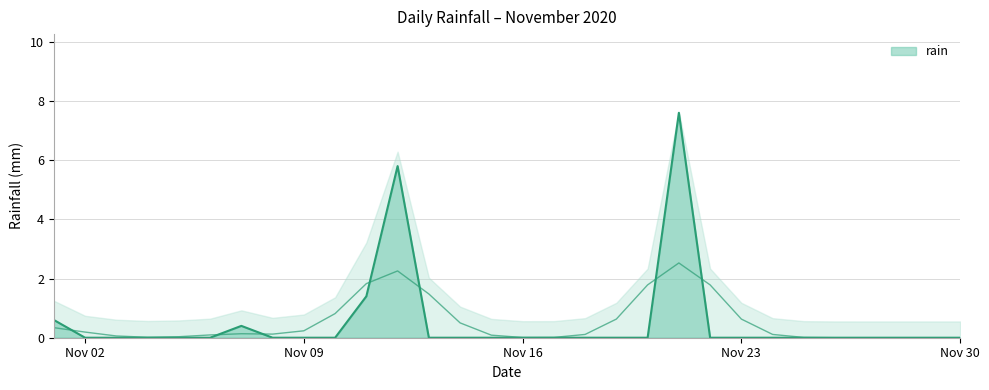

Is it true that the value at 2020-11-06 is -4.8?

False